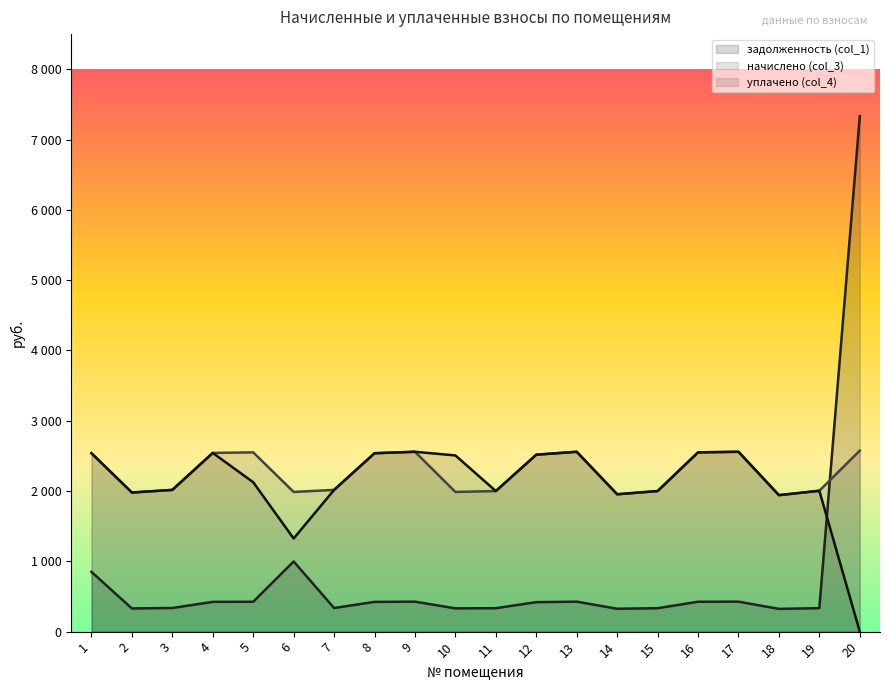

Reading left to right, extract all data points from this chart.

задолженность (col_1): 850.0	329.8	336.0	423.7	425.0	998.1	336.0	423.0	426.4	331.2	333.3	419.5	426.4	325.7	333.3	425.0	426.4	323.6	334.0	7332.4
начислено (col_3): 2537.8	1978.9	2016.2	2542.0	2550.2	1987.2	2016.2	2537.8	2558.5	1987.2	1999.6	2517.1	2558.5	1954.1	1999.6	2550.2	2558.5	1941.7	2003.8	2575.1
уплачено (col_4): 2537.8	1978.9	2016.2	2542.0	2125.2	1324.8	2016.2	2537.8	2558.5	2506.6	1999.6	2517.1	2558.5	1954.1	1999.6	2550.2	2558.5	1941.7	2003.8	0.0